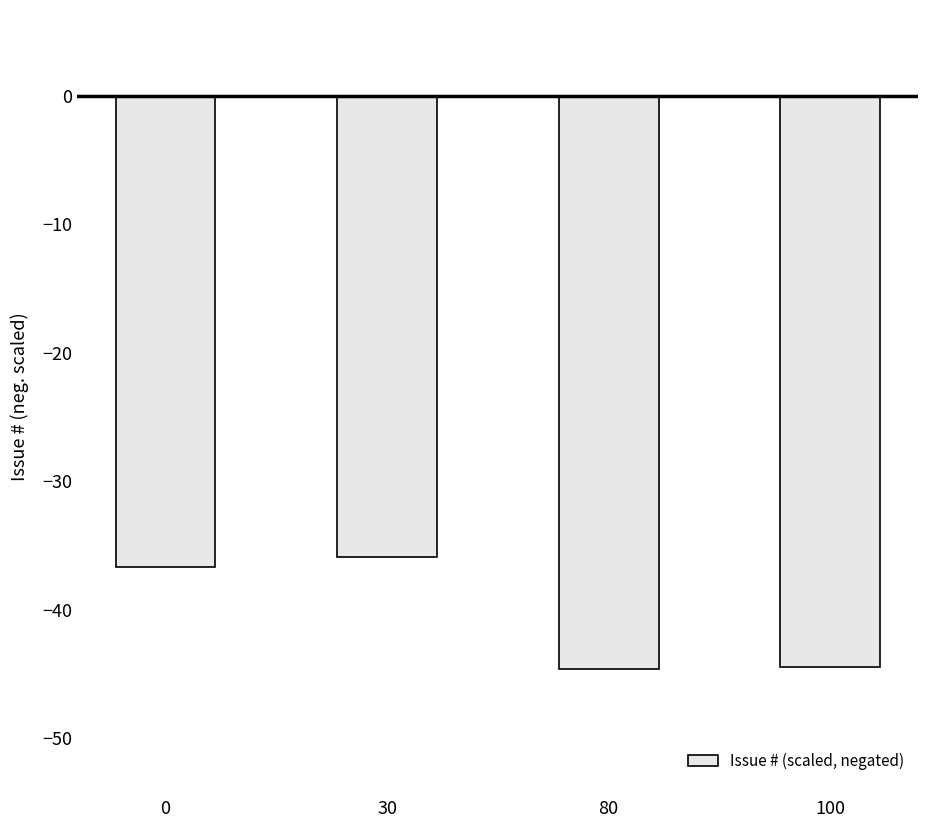

What is the maximum value shown in the chart?

-35.9